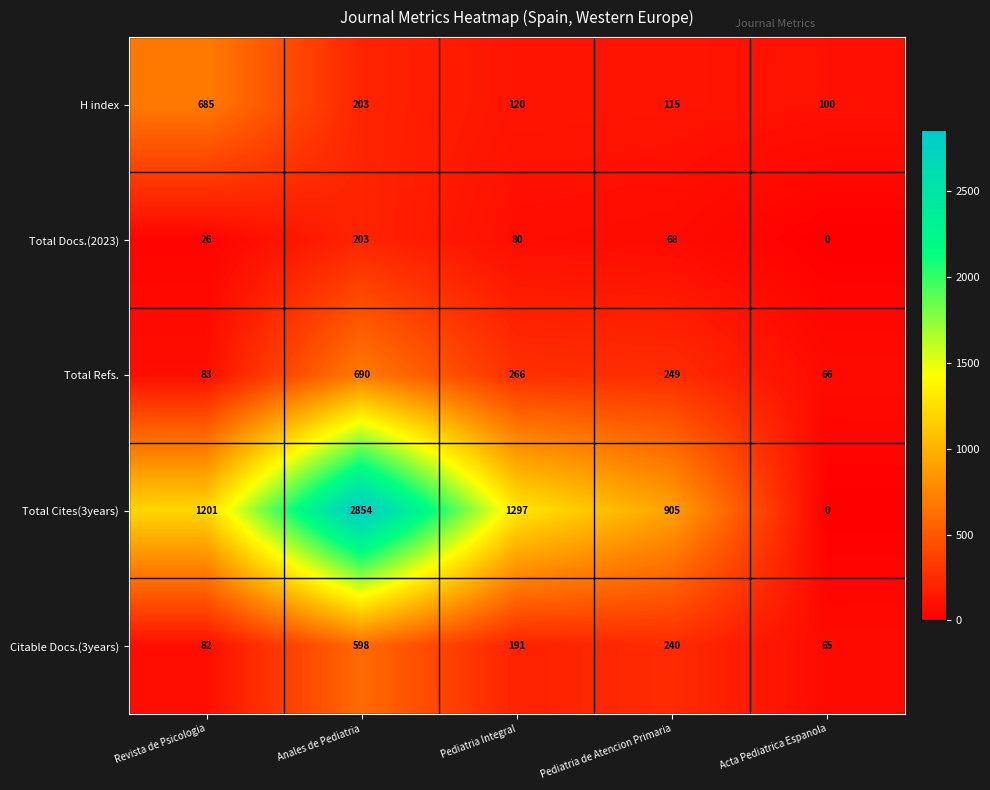

Between Pediatria de Atencion Primaria and Acta Pediatrica Espanola, which series saw the biggest shift?

Total Cites(3years)